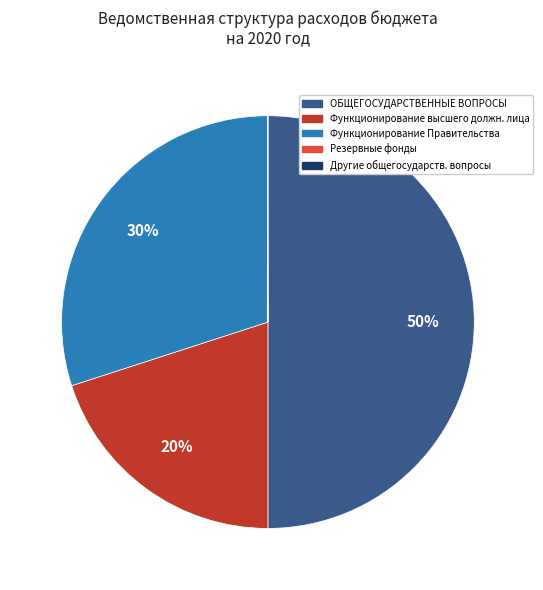

To the nearest percent, what is the combined percentage of Функционирование Правительства and ОБЩЕГОСУДАРСТВЕННЫЕ ВОПРОСЫ?

80%